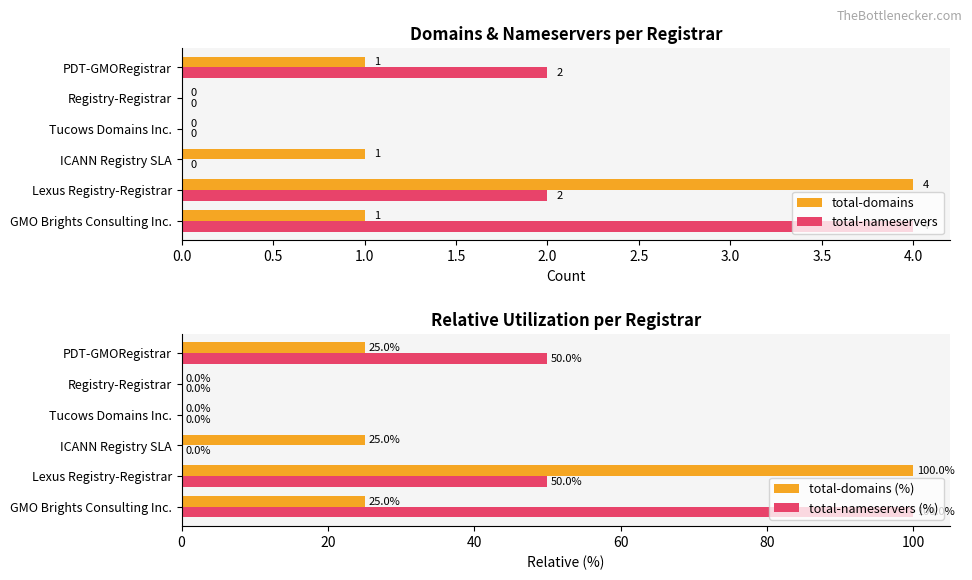

Is it true that total-domains (%) equals 25 at GMO Brights Consulting Inc.?

True